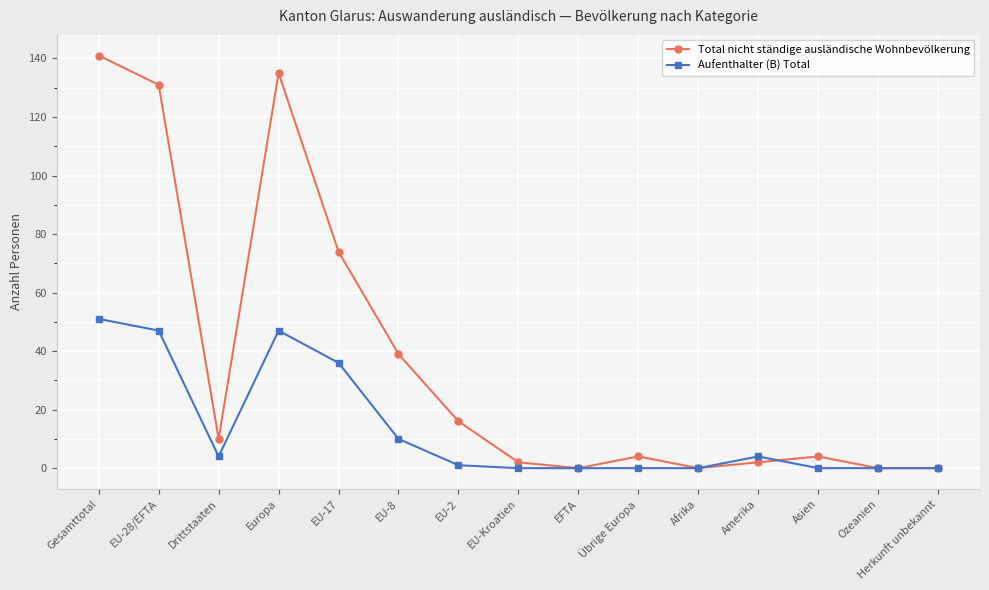

What are all the series names shown in the legend?

Total nicht ständige ausländische Wohnbevölkerung, Aufenthalter (B) Total